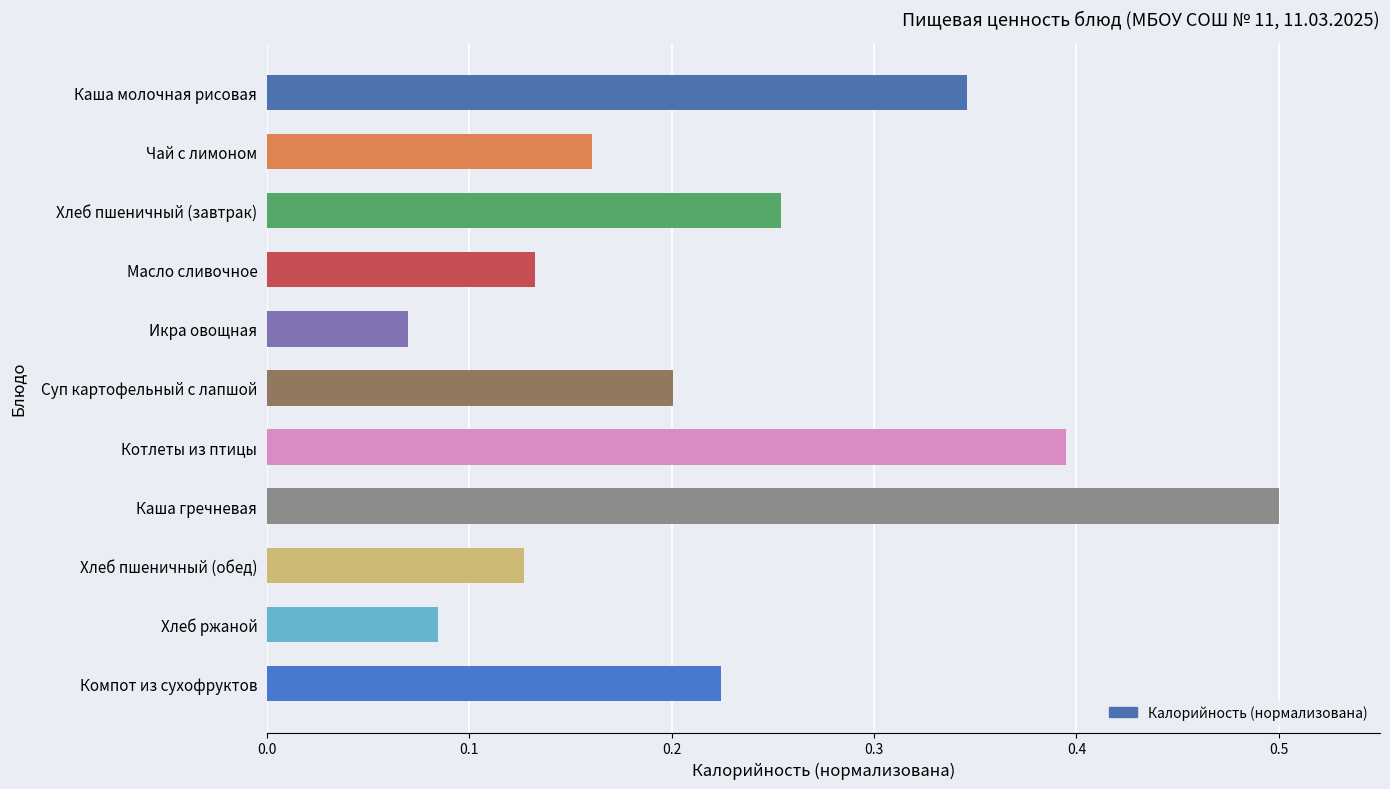

Rank the categories by value from lowest to highest.

Икра овощная, Хлеб ржаной, Хлеб пшеничный (обед), Масло сливочное, Чай с лимоном, Суп картофельный с лапшой, Компот из сухофруктов, Хлеб пшеничный (завтрак), Каша молочная рисовая, Котлеты из птицы, Каша гречневая